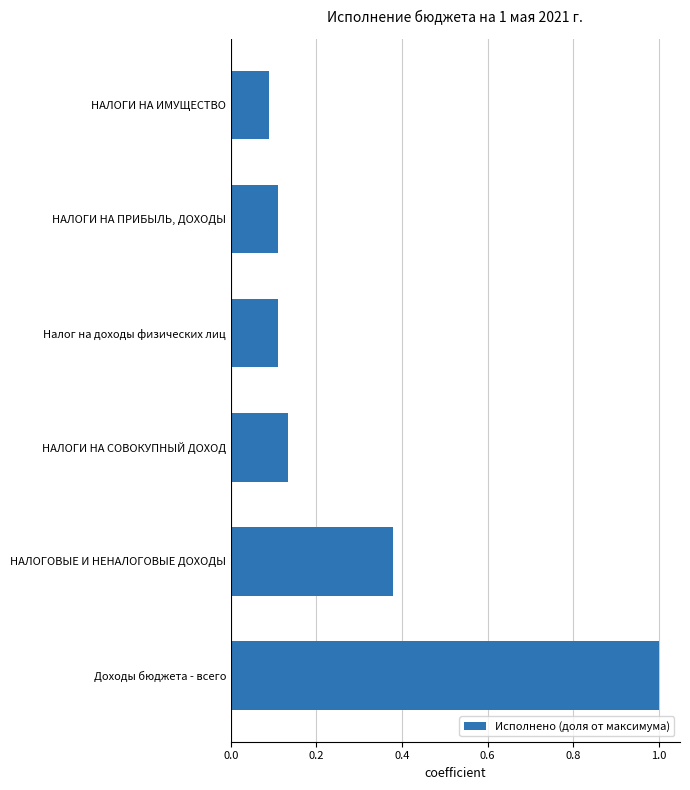

The value at Доходы бюджета - всего is 0.3. True or false?

False